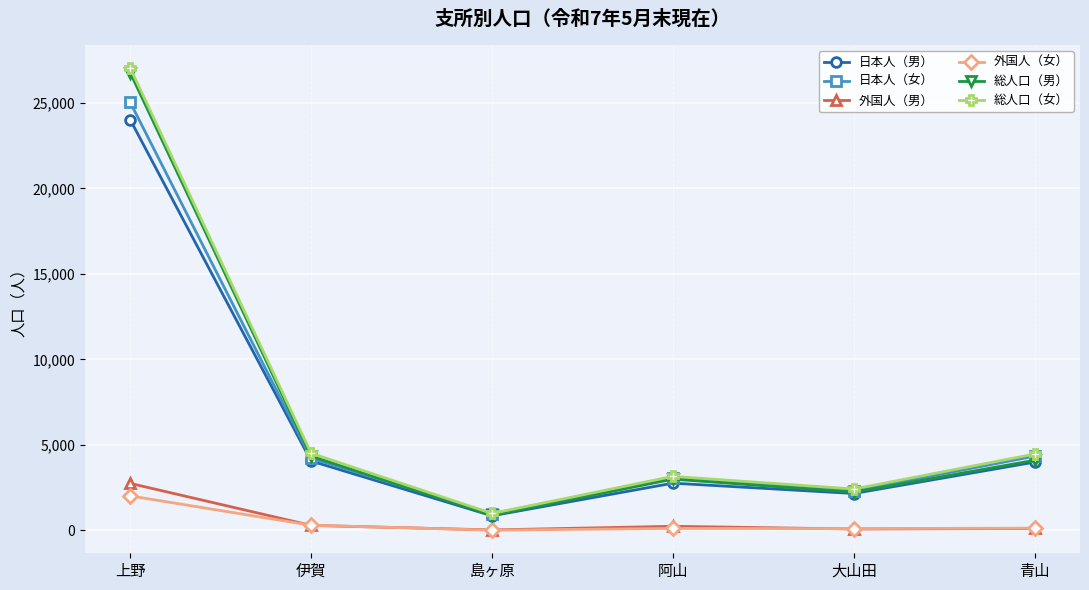

What is the greatest value displayed?

27056